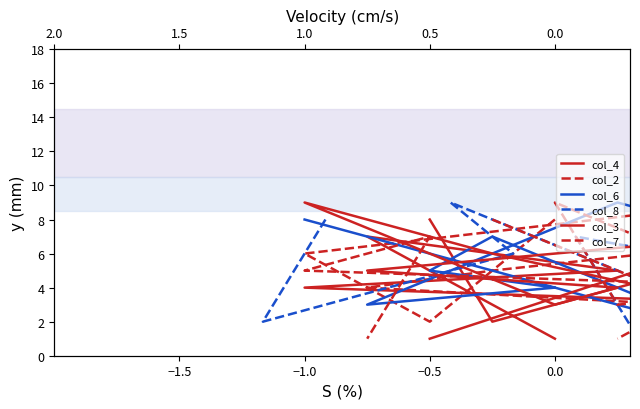

What is the highest value of the col_6 series?

9